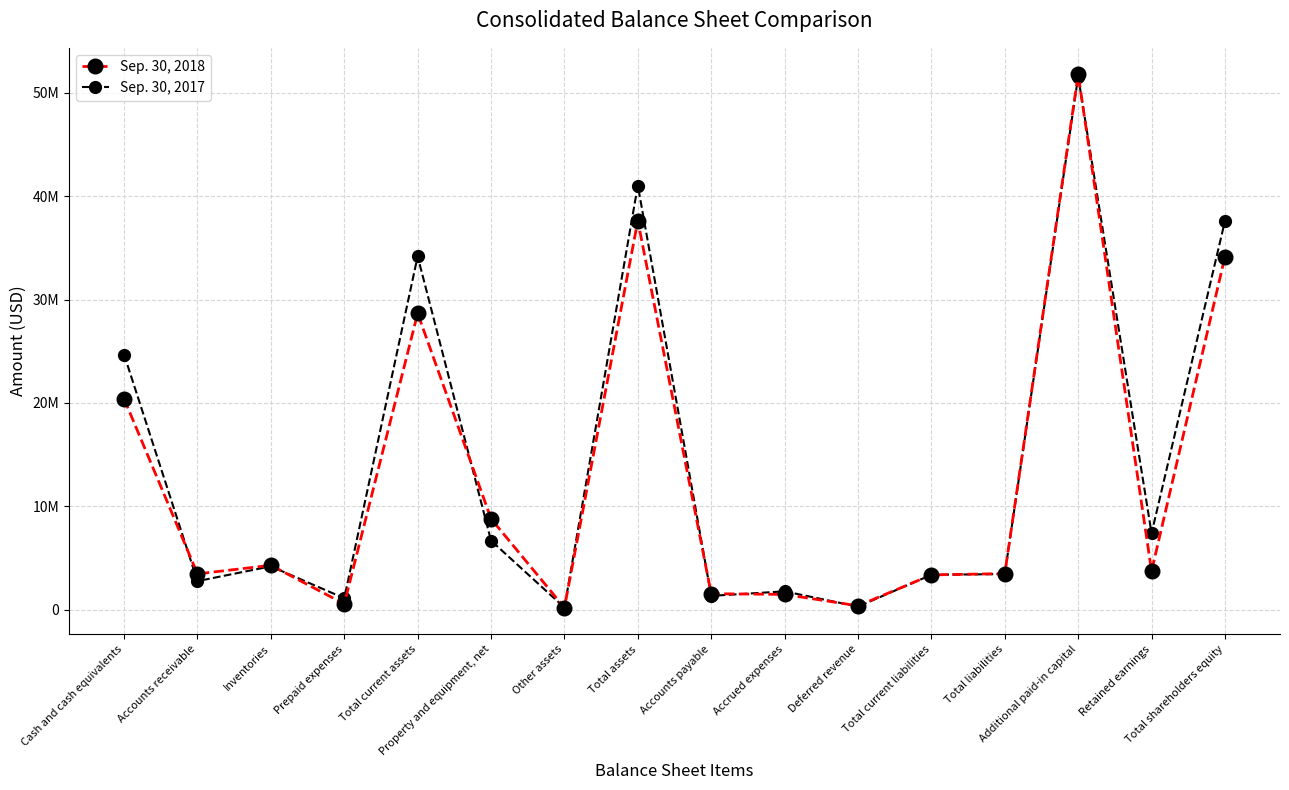

Does the chart display data point markers on the line(s)?

Yes